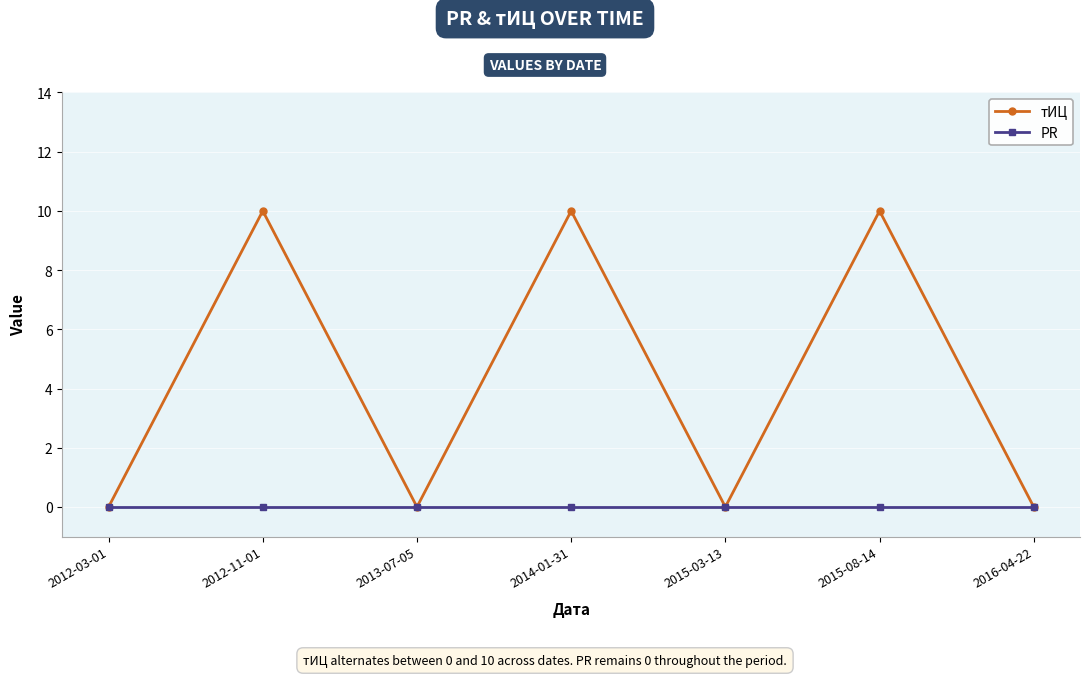

What is the label of the 6th point from the right?

2012-11-01